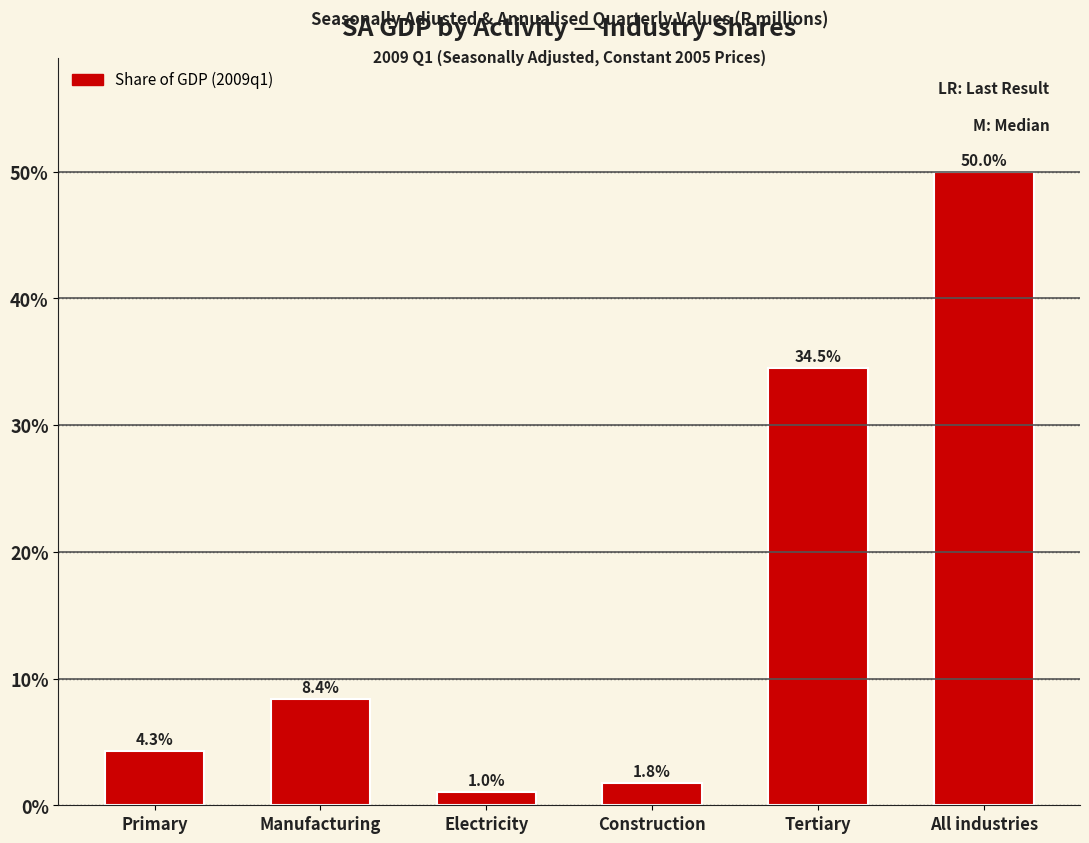

Between Tertiary and Electricity, which is larger?

Tertiary